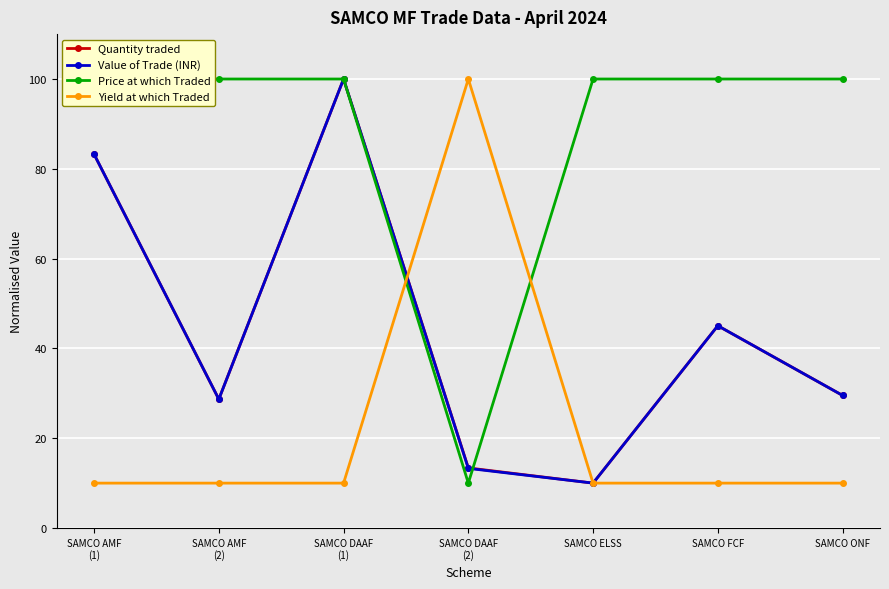

Is it true that Yield at which Traded equals 4.9 at SAMCO ELSS?

False